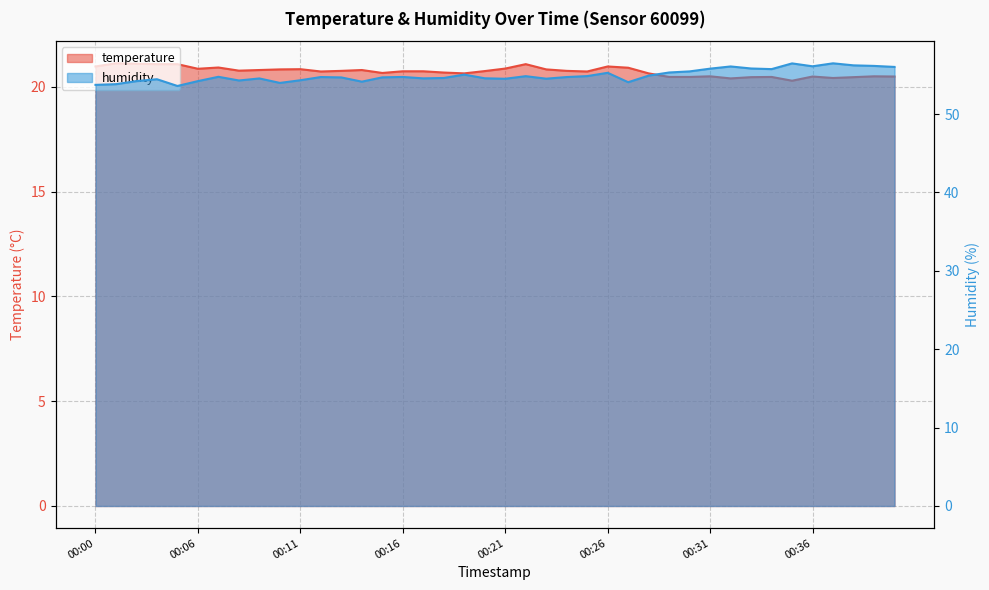

Which has a higher value, 00:11 or 00:06?

00:06